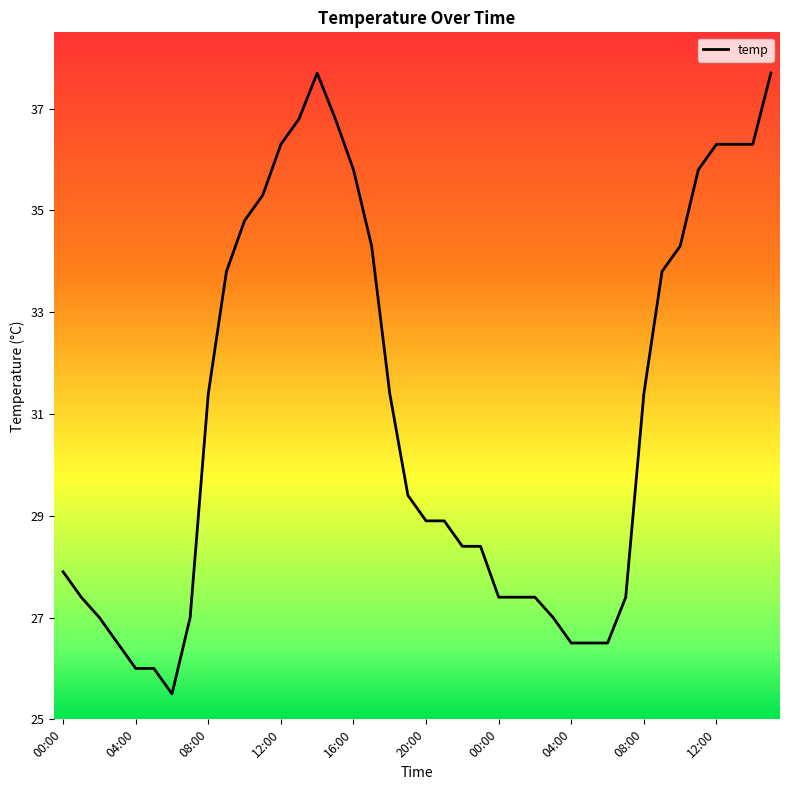

What is the difference between the maximum and second lowest values?

11.7